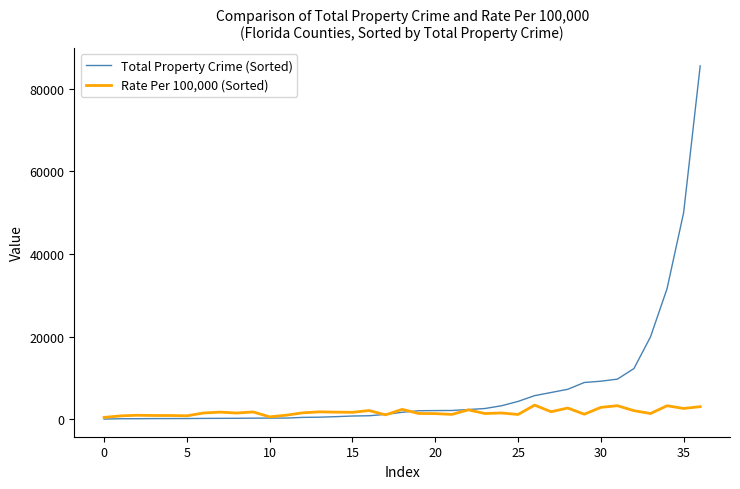

At how many categories does at least one series exceed 56005?

1